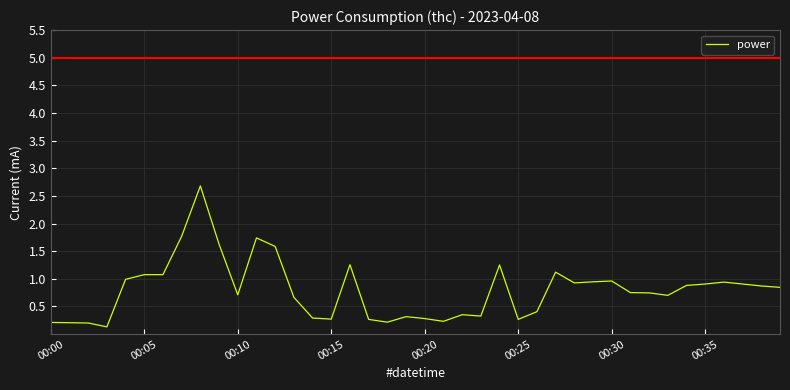

What is the maximum value shown in the chart?

2.7